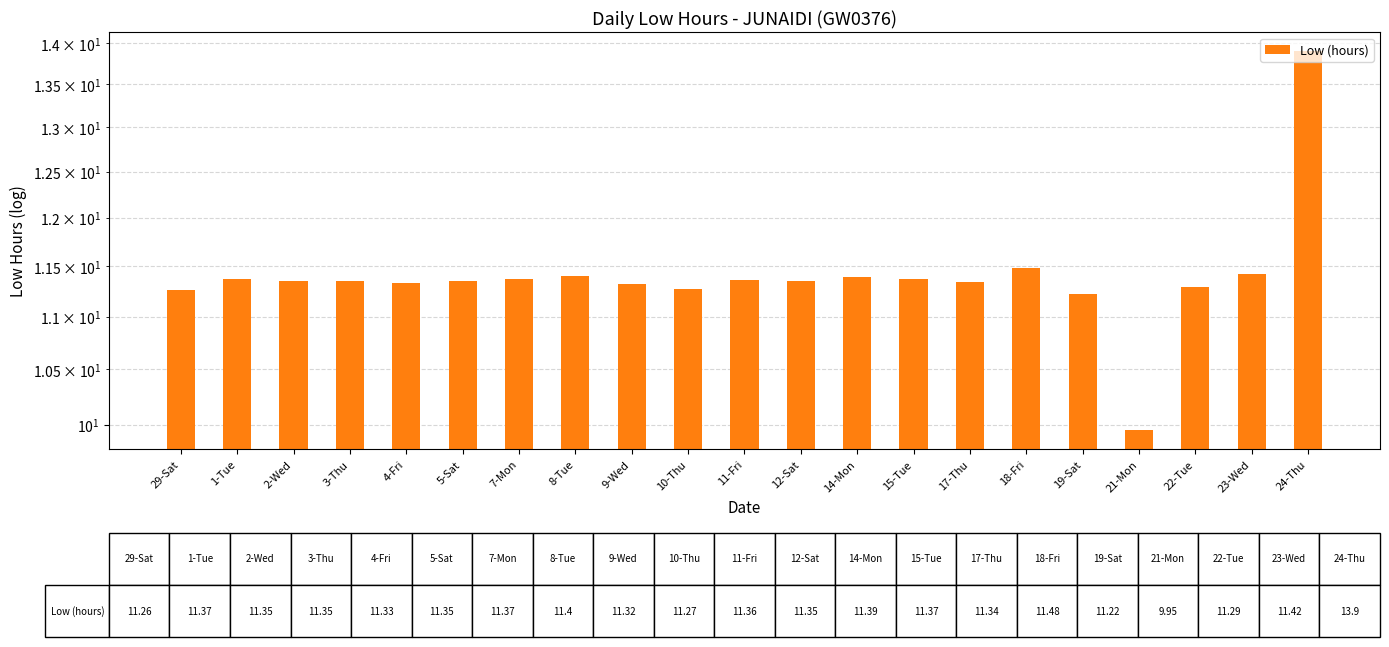

Reading left to right, transcribe all the data shown in this chart.

11.3	11.4	11.3	11.3	11.3	11.3	11.4	11.4	11.3	11.3	11.4	11.3	11.4	11.4	11.3	11.5	11.2	9.9	11.3	11.4	13.9